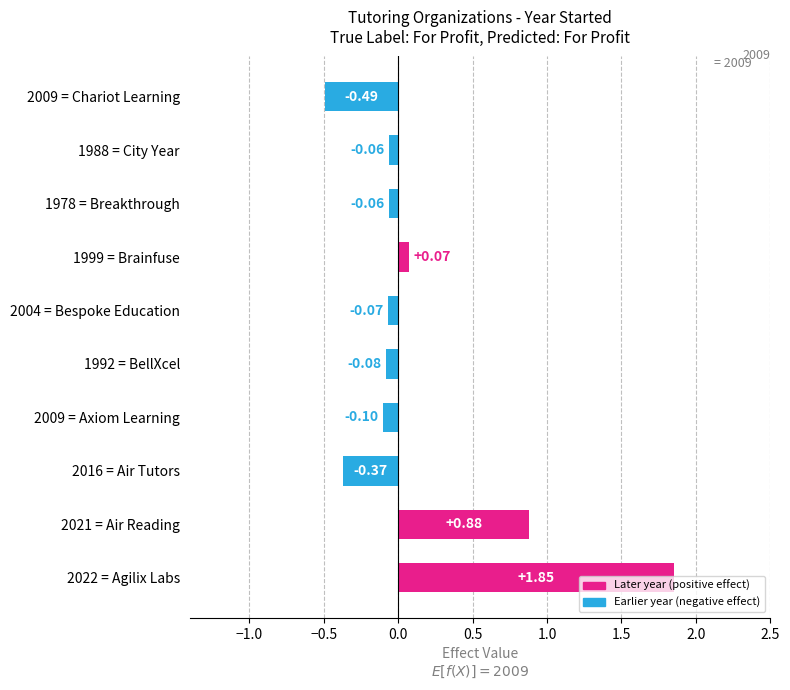

Count the number of categories in the chart.

10